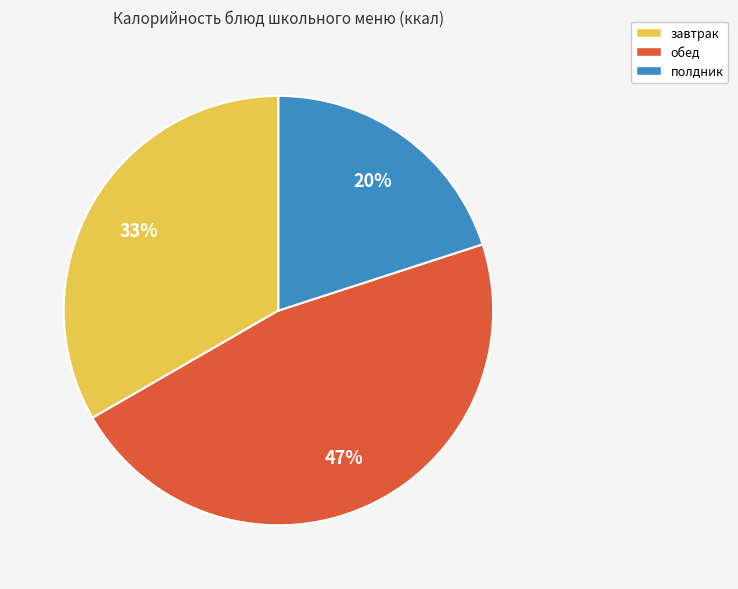

How many segments does this pie chart have?

3